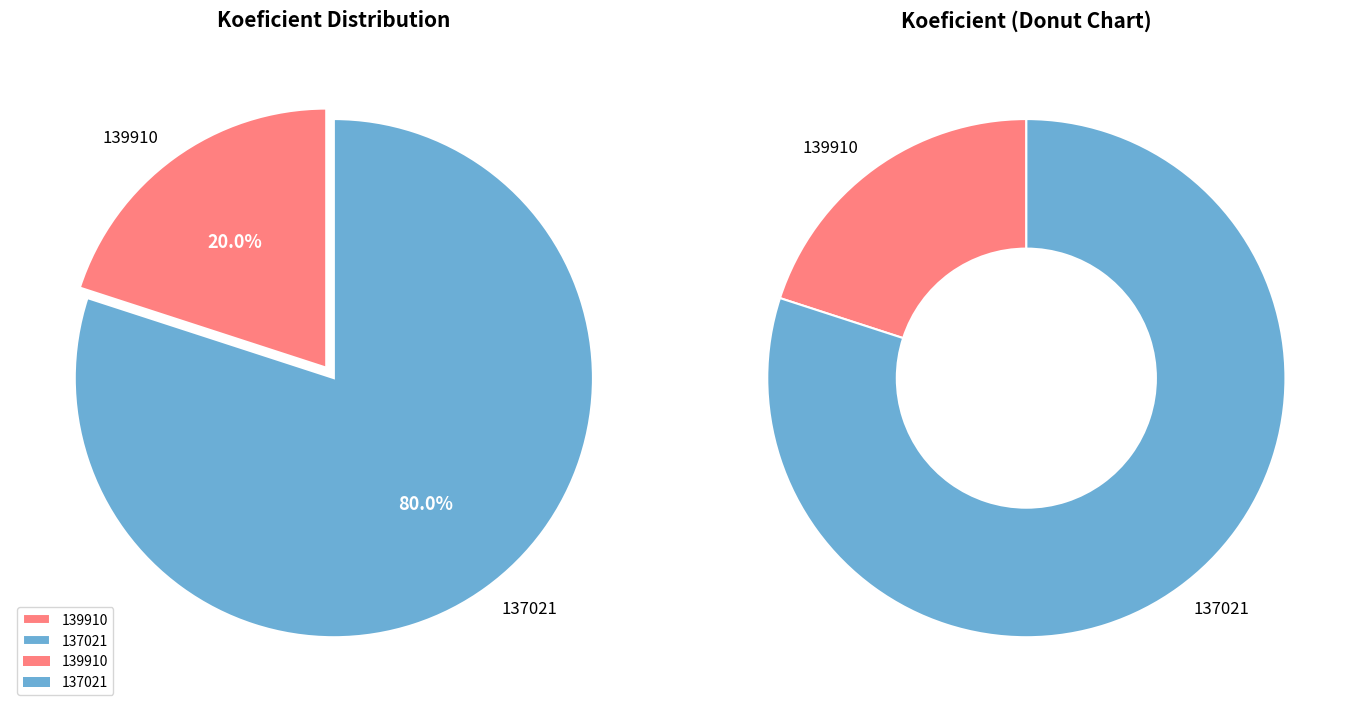

Which category has the biggest portion of the pie?

137021